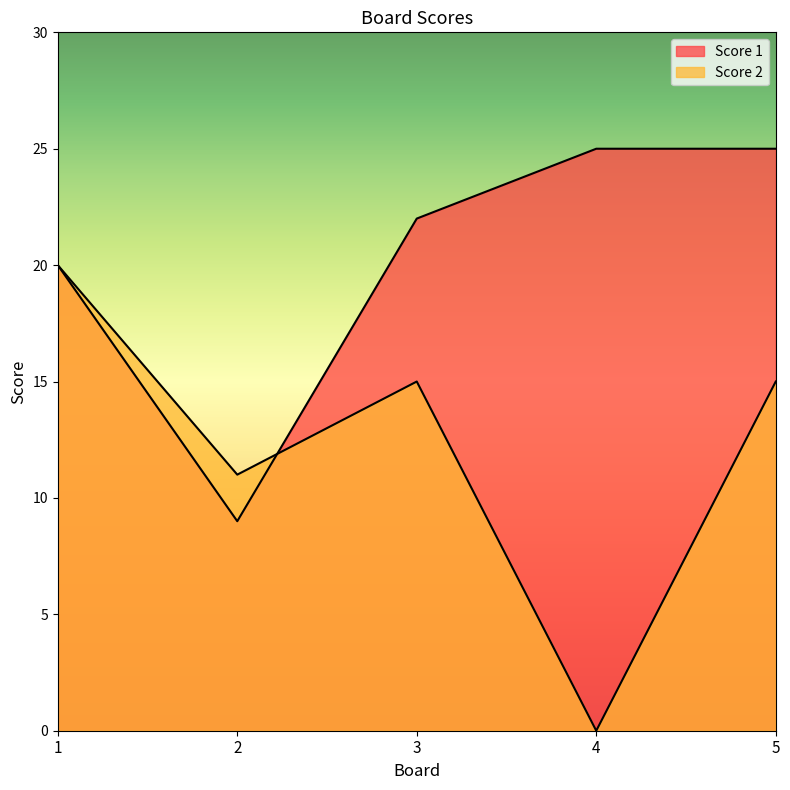

What are all the series names shown in the legend?

Score 1, Score 2